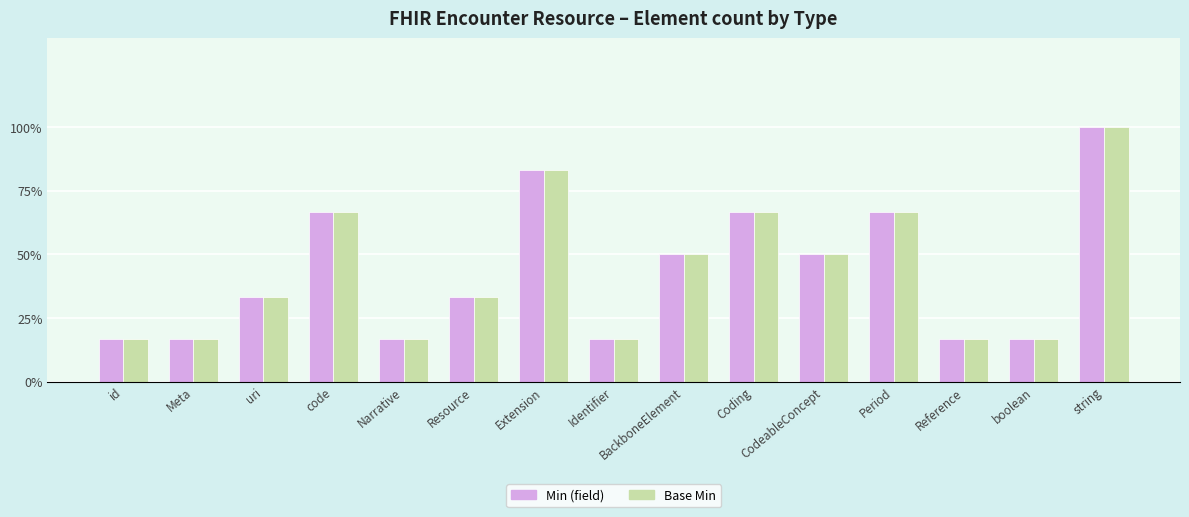

What is the value of the Min (field) bar at the 12th from the left?

4